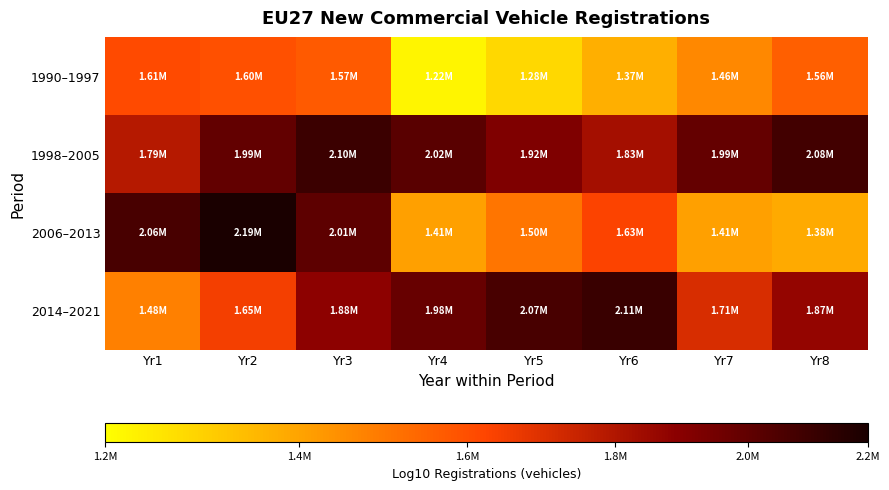

Which series changed the most between Yr5 and Yr7?

2014–2021